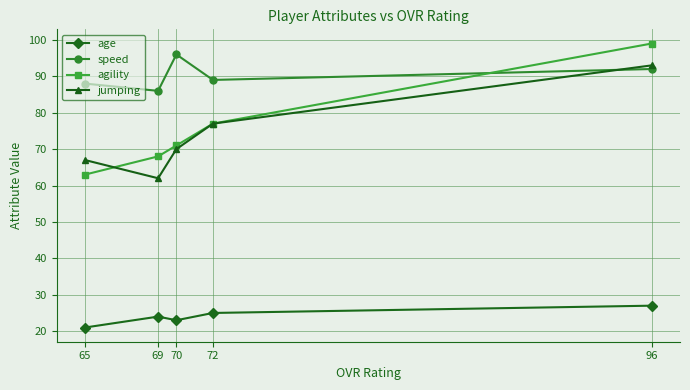

What is the total value across all series at 96?

311